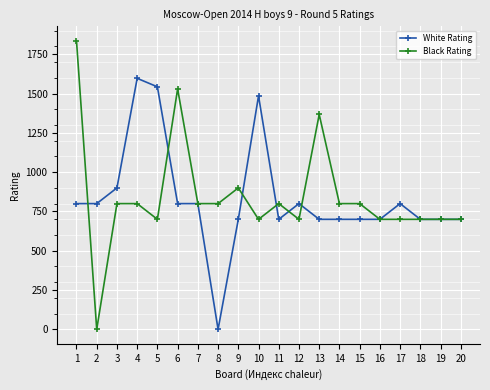

Which series has the widest spread of values?

Black Rating